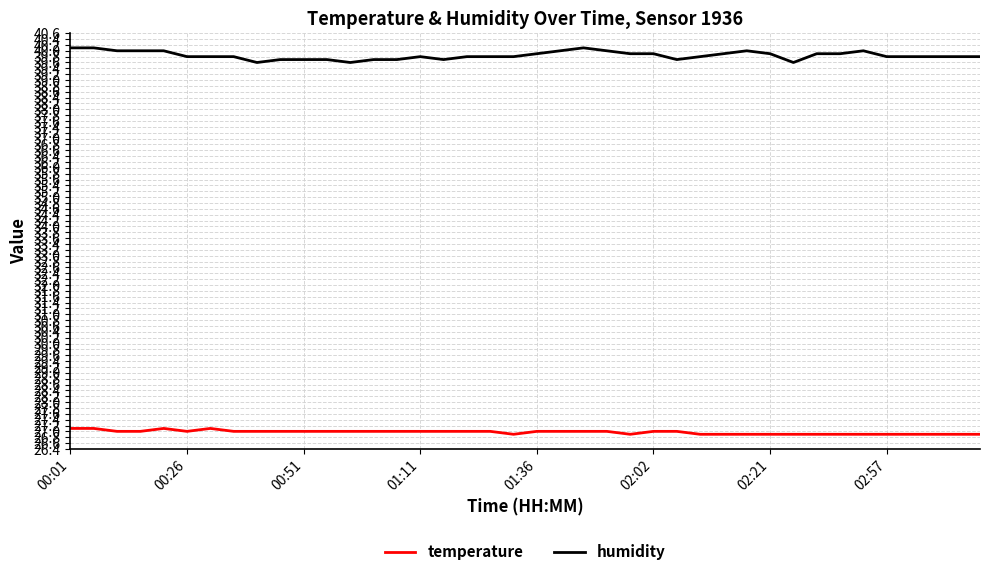

True or false: humidity and temperature intersect in this chart.

False